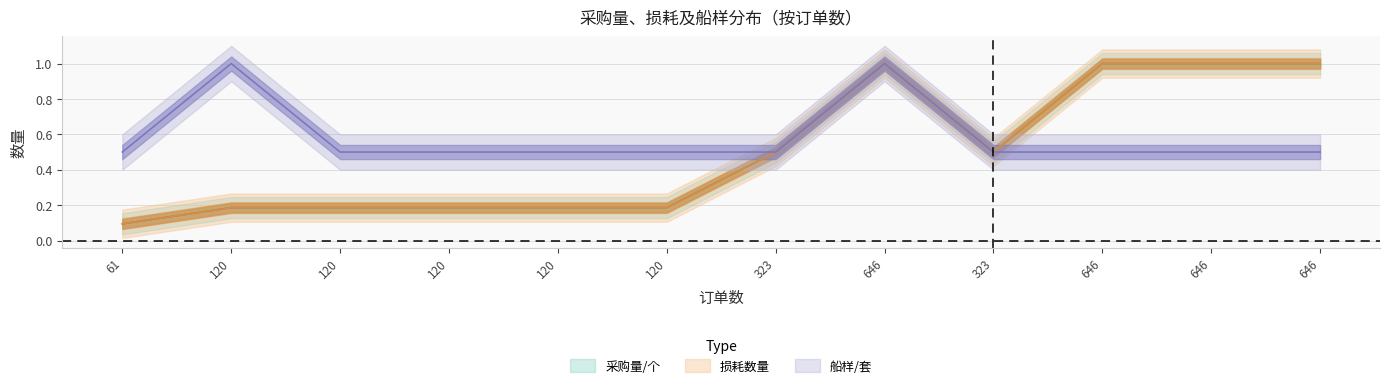

What is the sum of the 采购量/个 values at 61 and 120?

0.3